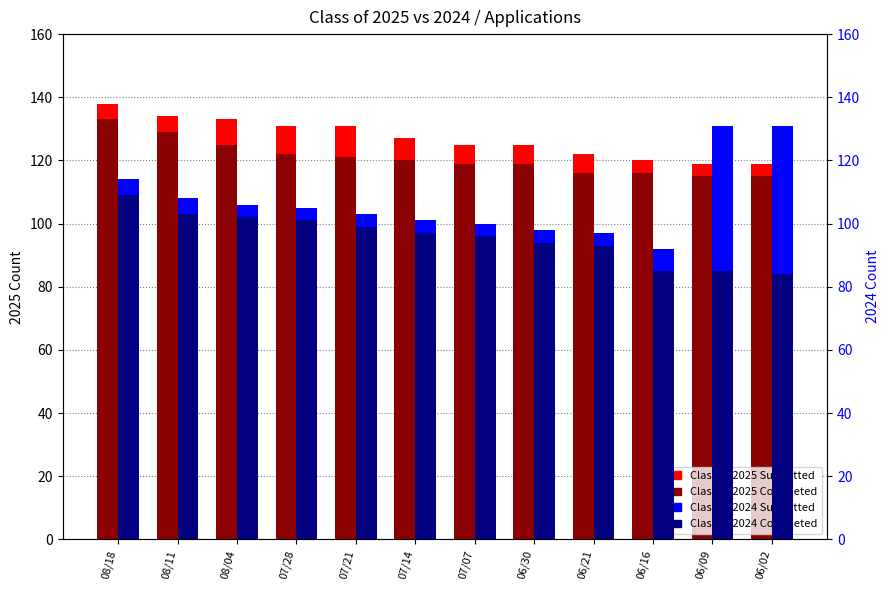

Rank the series by their average value, from highest to lowest.

Class of 2025 Submitted, Class of 2025 Completed, Class of 2024 Submitted, Class of 2024 Completed